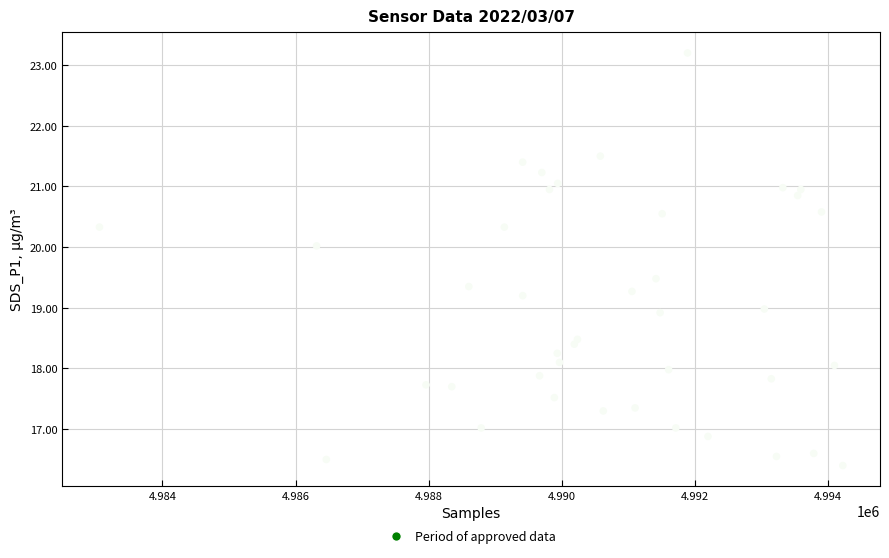

What is the range of X values (max minus min)?

11168.0